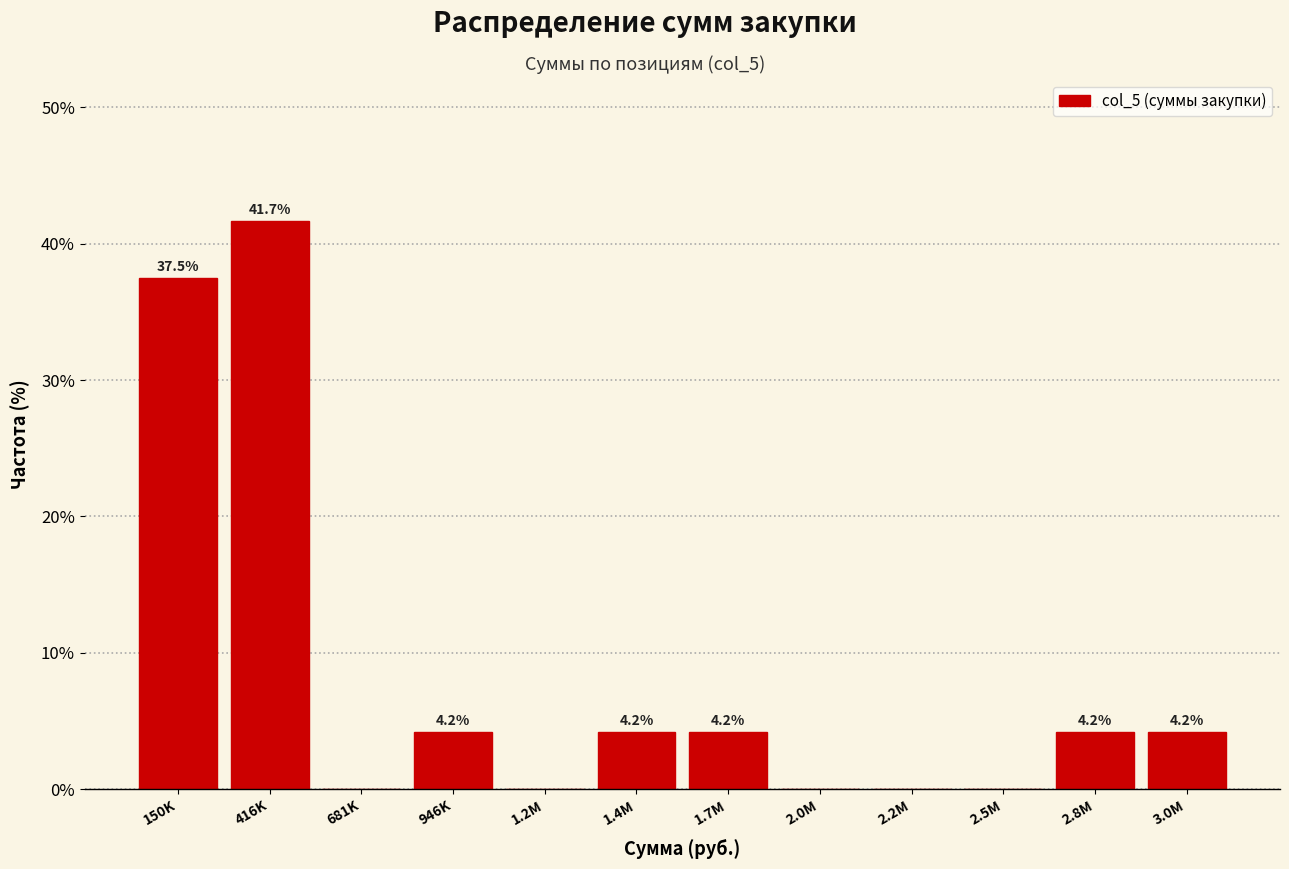

Reading left to right, extract all data points from this chart.

150K=37.5	416K=41.7	681K=0.0	946K=4.2	1.2M=0.0	1.4M=4.2	1.7M=4.2	2.0M=0.0	2.2M=0.0	2.5M=0.0	2.8M=4.2	3.0M=4.2